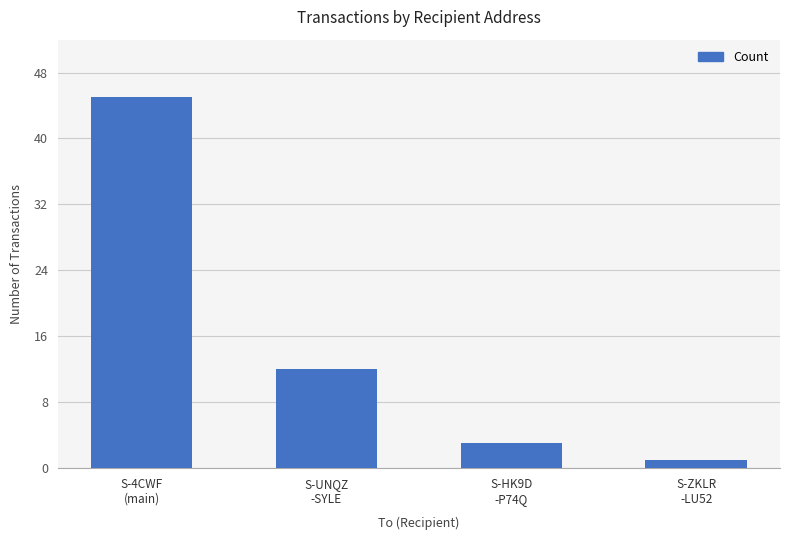

Approximately how many times larger is the value at S-4CWF
(main) compared to S-ZKLR
-LU52?

45.0